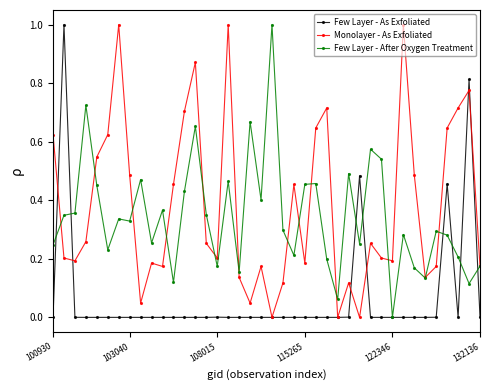

What is the difference between the second highest and minimum values in the Monolayer - As Exfoliated series?

1.0